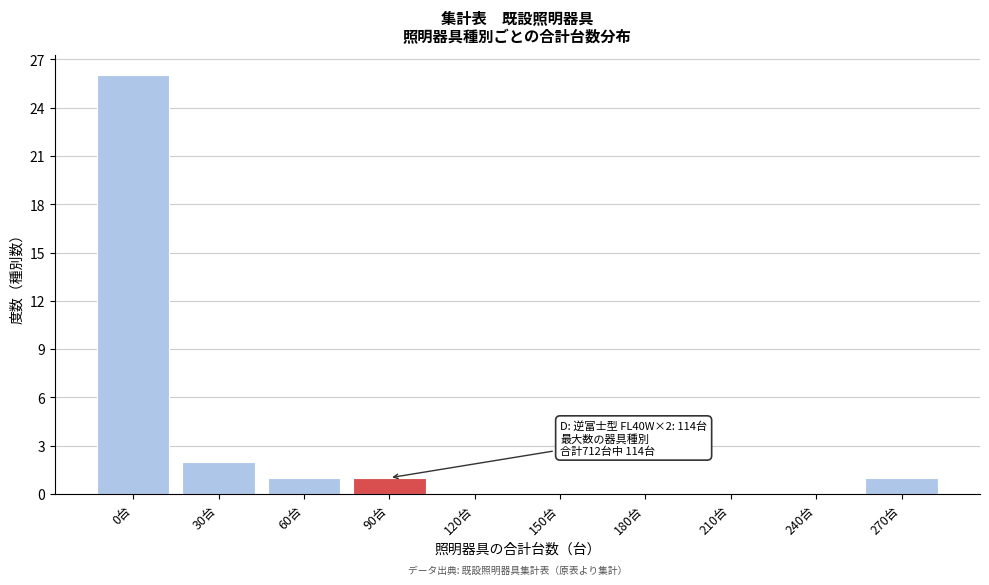

Reading left to right, what are all the values shown in this chart?

0台=26	30台=2	60台=1	90台=1	120台=0	150台=0	180台=0	210台=0	240台=0	270台=1